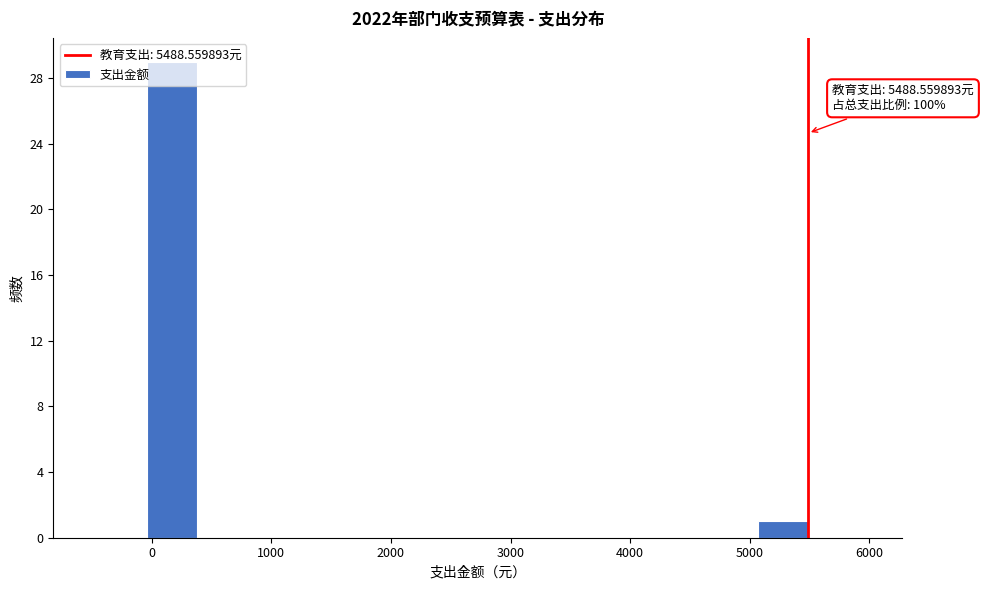

Which range on the x-axis has the tallest bar?

0 to 400